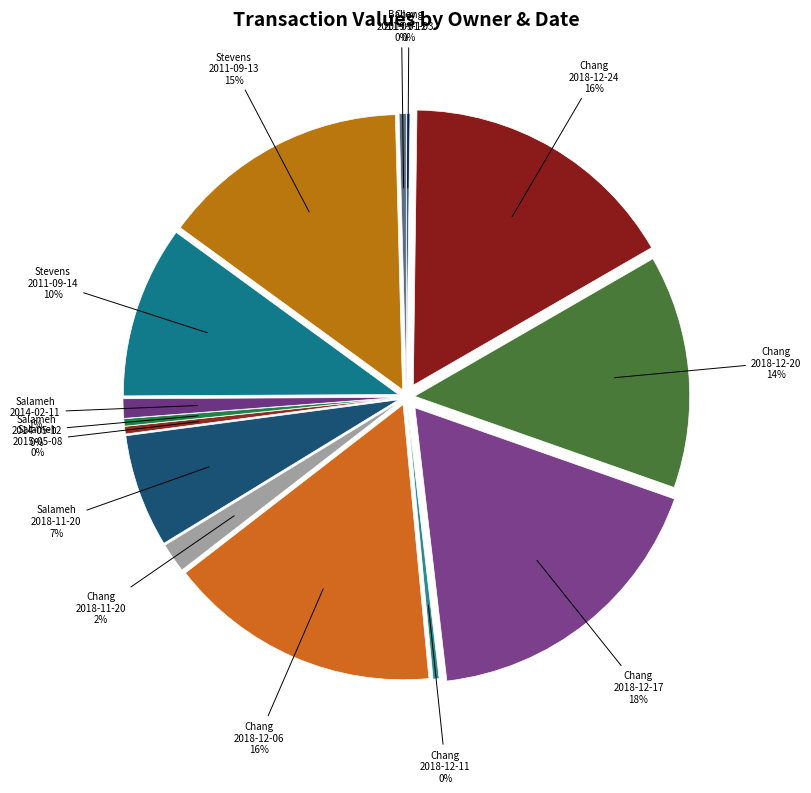

To the nearest percent, what is the combined percentage of Stevens Mark A (2011-09-14) and Salameh Michael J (2014-05-12)?

11%